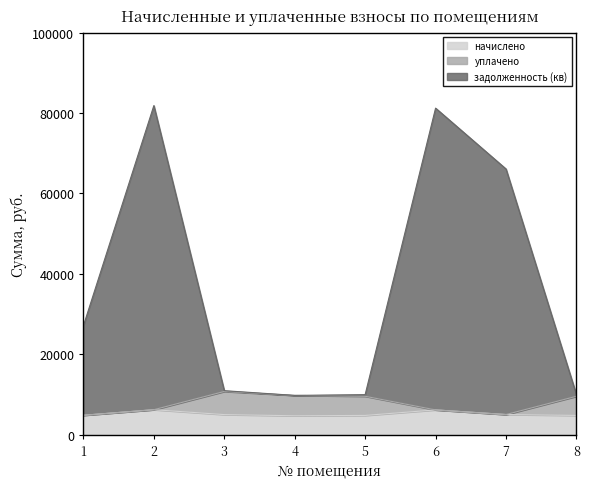

What is the total value across all series at 7?

66072.7